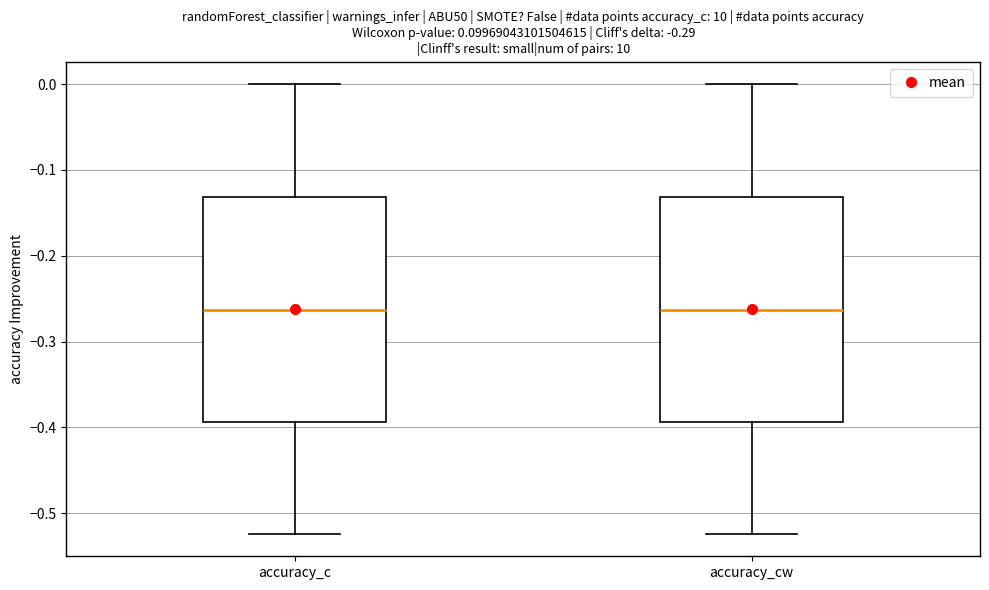

Reading left to right, read every box against the y-axis: the position of its median line, the range the box covers, and the ends of its whiskers. The values are not printed on the chart, so give them approximately, as read against the axis.

accuracy_c: median -0.26, box -0.39 to -0.13, whiskers -0.52 to 0.00
accuracy_cw: median -0.26, box -0.39 to -0.13, whiskers -0.52 to 0.00